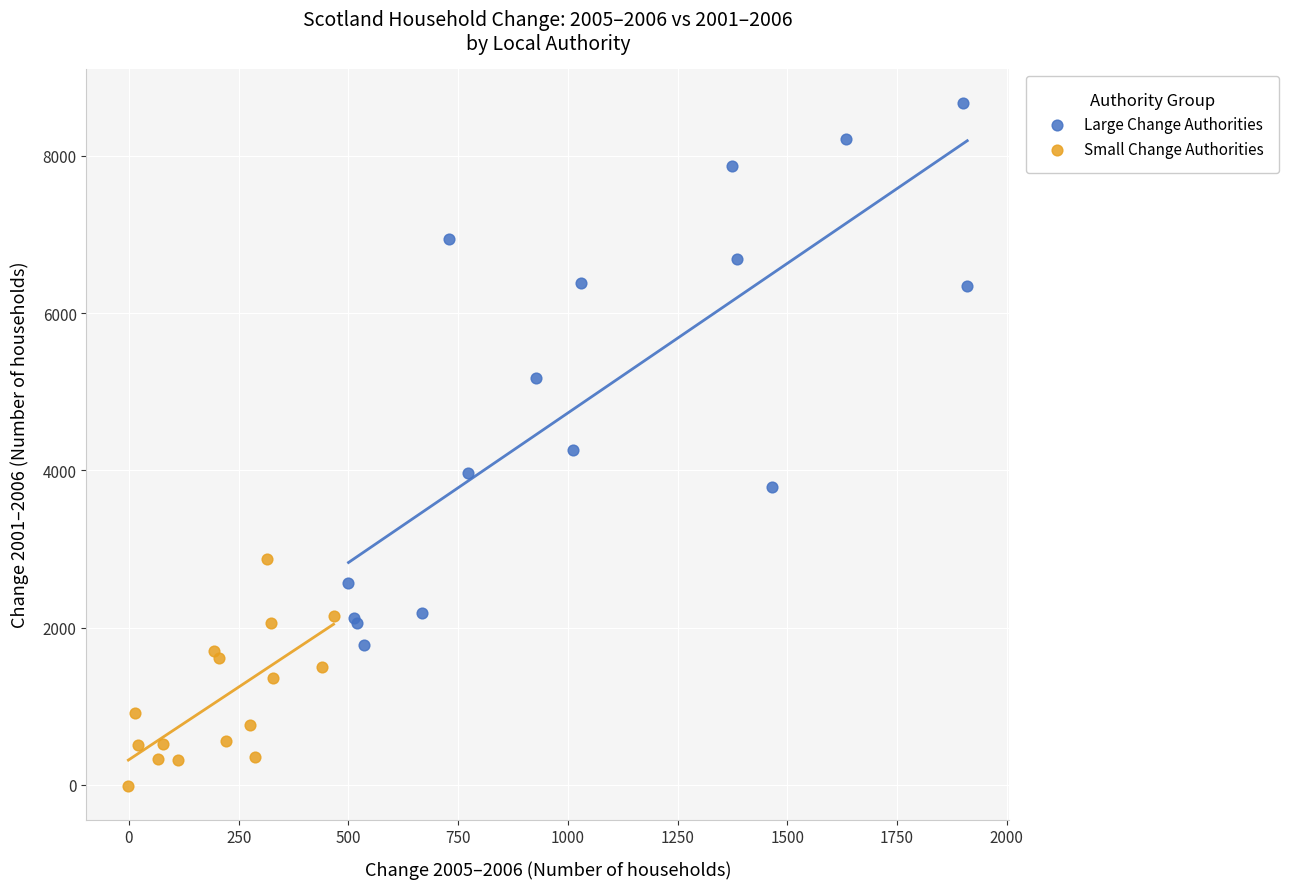

Which series contains the highest Y value?

Large Change Authorities